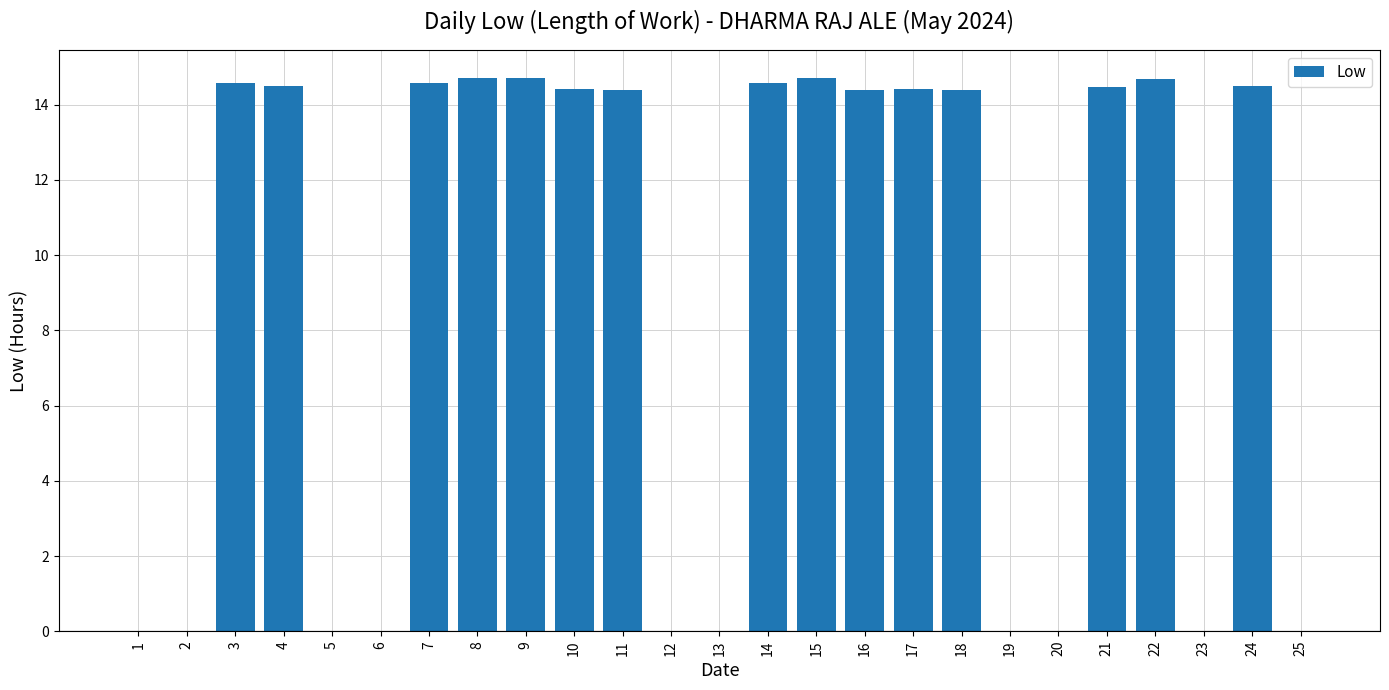

What is the difference between the values at 13 and 18?

14.4